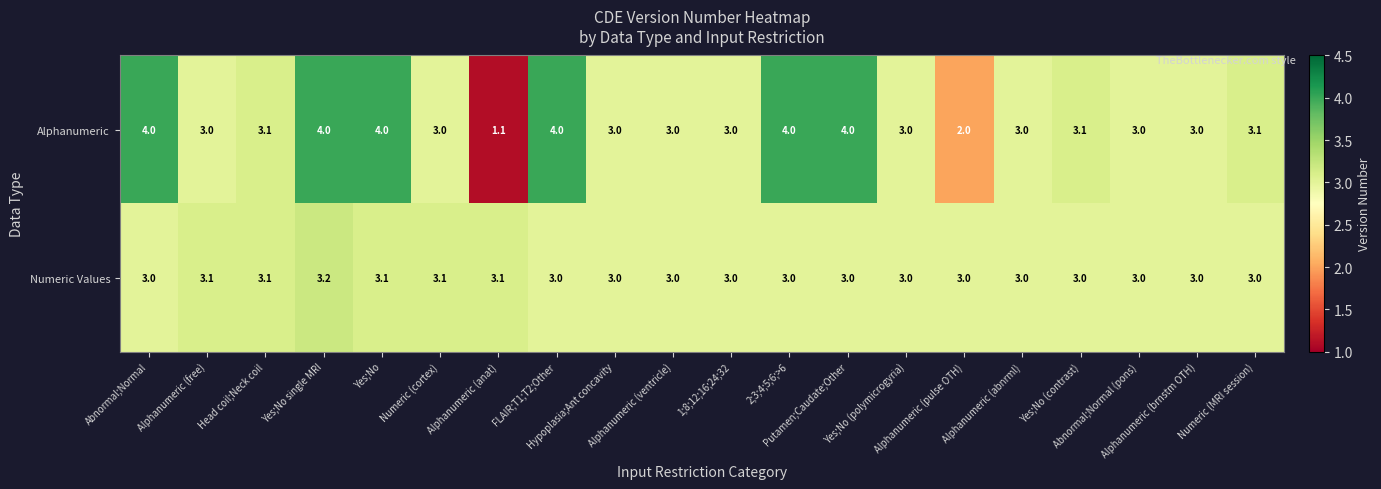

At which category is the sum across all series the highest?

Yes;No single MRI